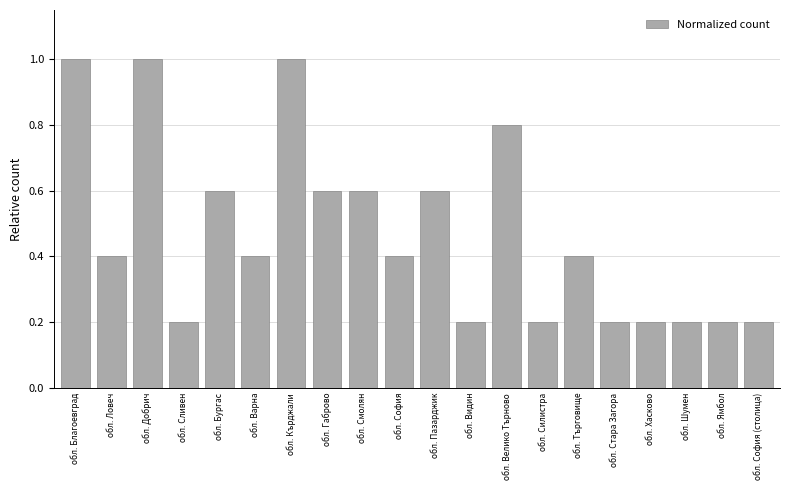

What position from the right is обл. София (столица)?

1